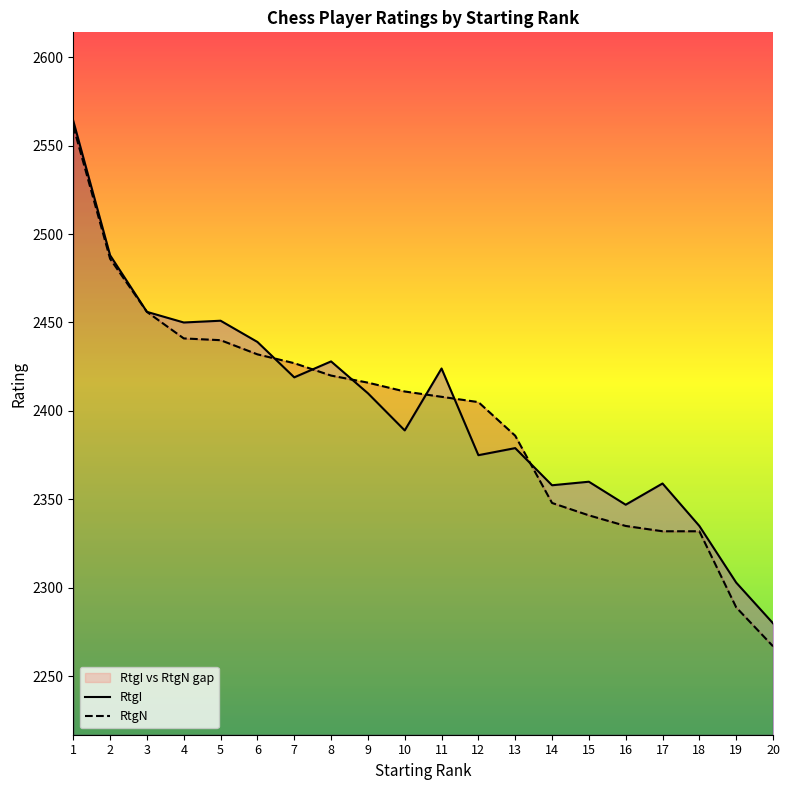

The RtgN series shows 1035 at 7. True or false?

False